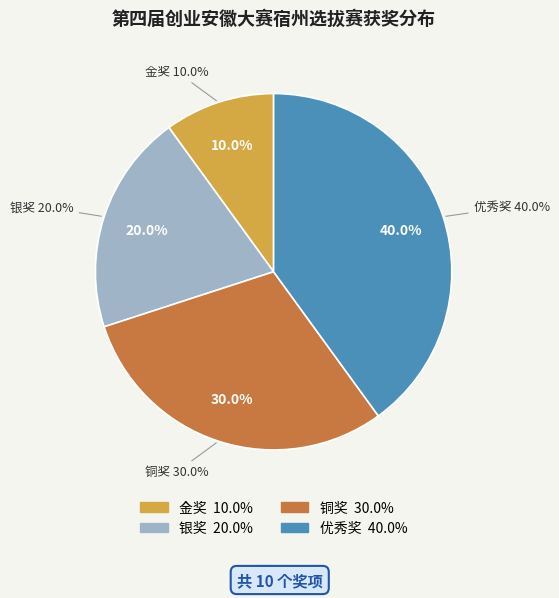

True or false: 优秀奖 accounts for 40% of the total.

True